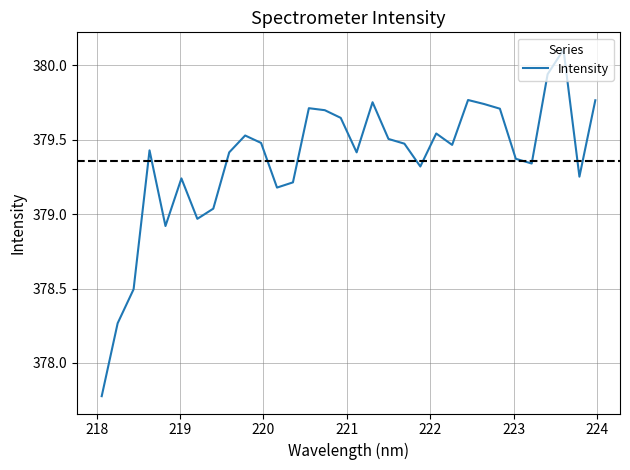

What is the greatest value displayed?

380.1